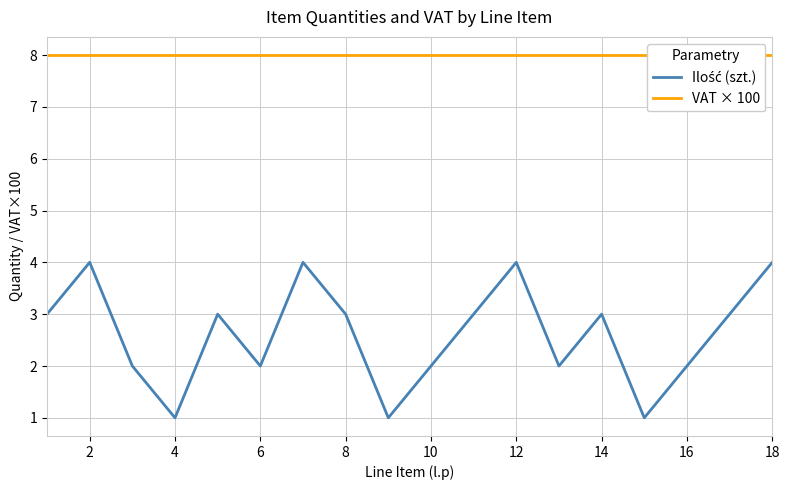

What is the value of the VAT × 100 point at the 12th from the left?

8